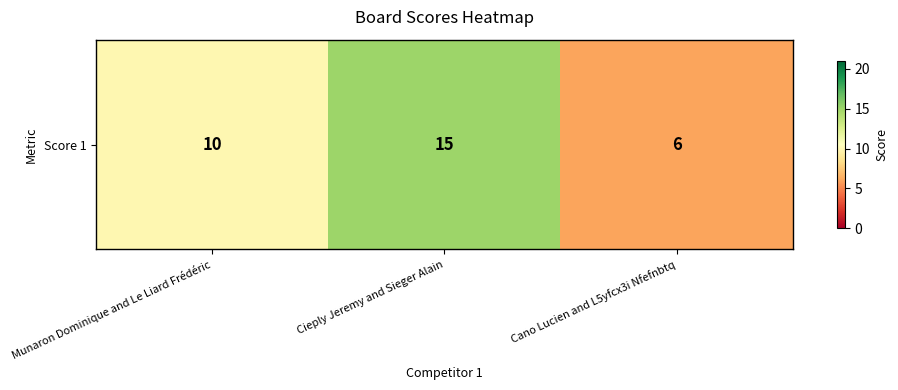

Approximately how many times larger is the value at Munaron Dominique and Le Liard Frédéric compared to Cieply Jeremy and Sieger Alain?

0.7